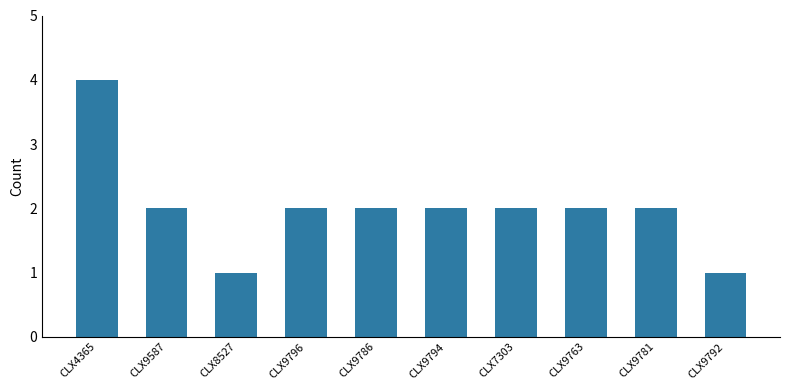

Reading left to right, list all the values displayed in this chart.

4	2	1	2	2	2	2	2	2	1